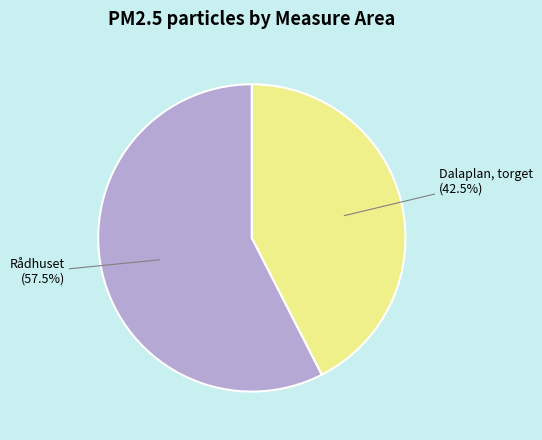

Does Dalaplan, torget represent more than half of the total?

No